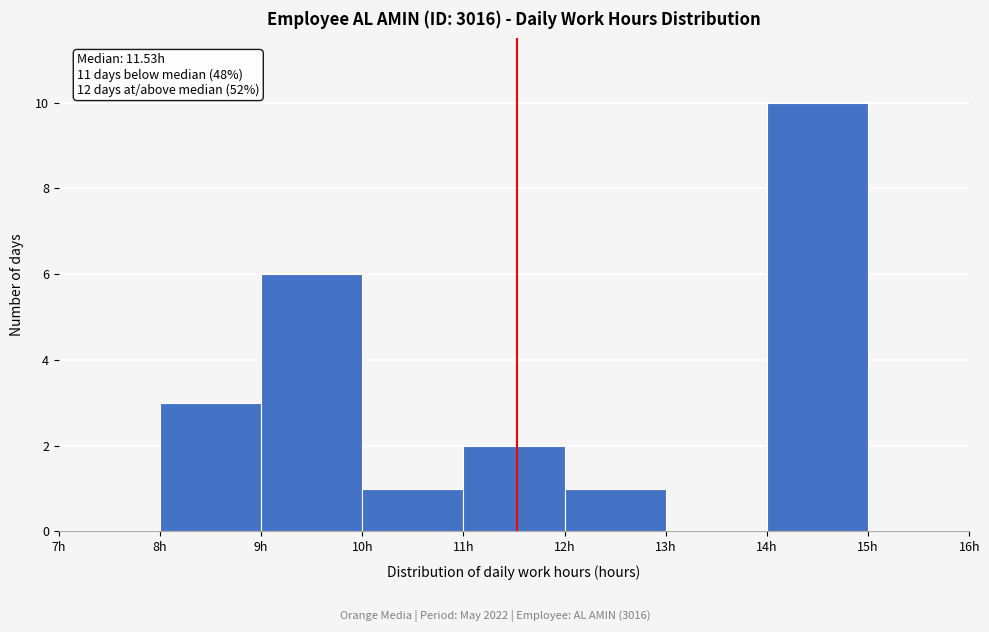

Over which range of the x-axis is the bar tallest?

14 to 15